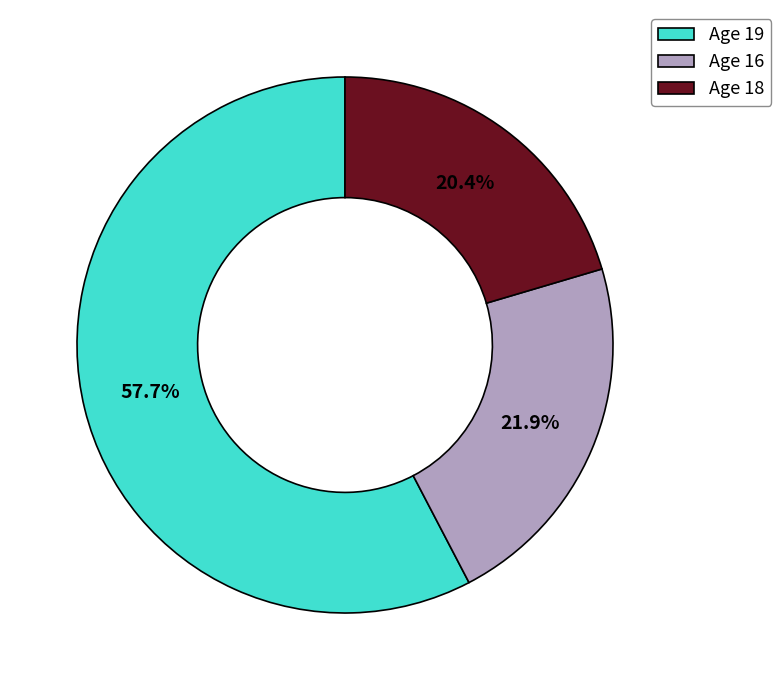

Is there a majority slice in this chart?

Yes